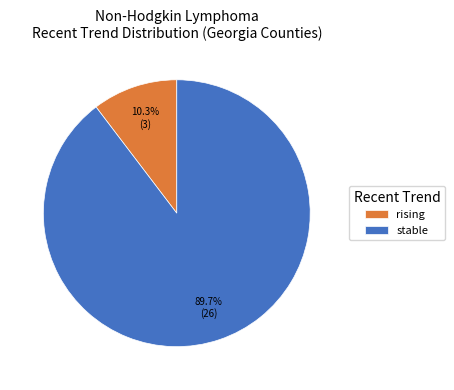

Between stable and rising, which is larger?

stable